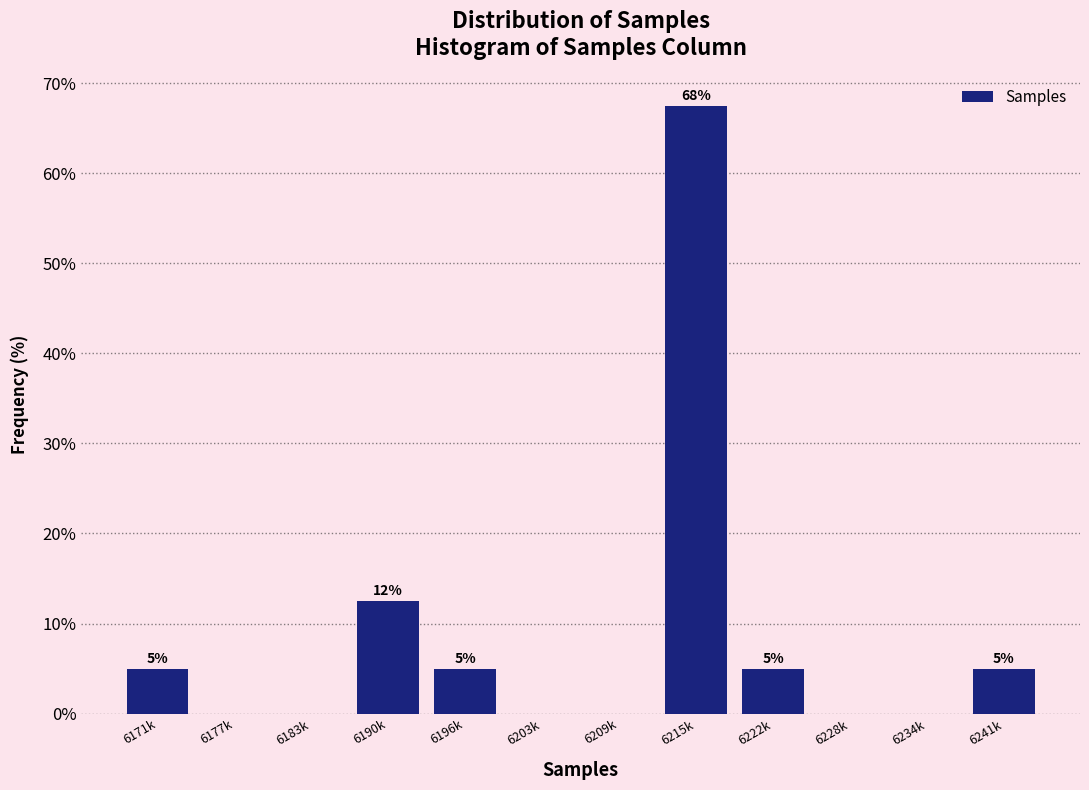

The chart shows a value of 120.4 at 6215k. True or false?

False